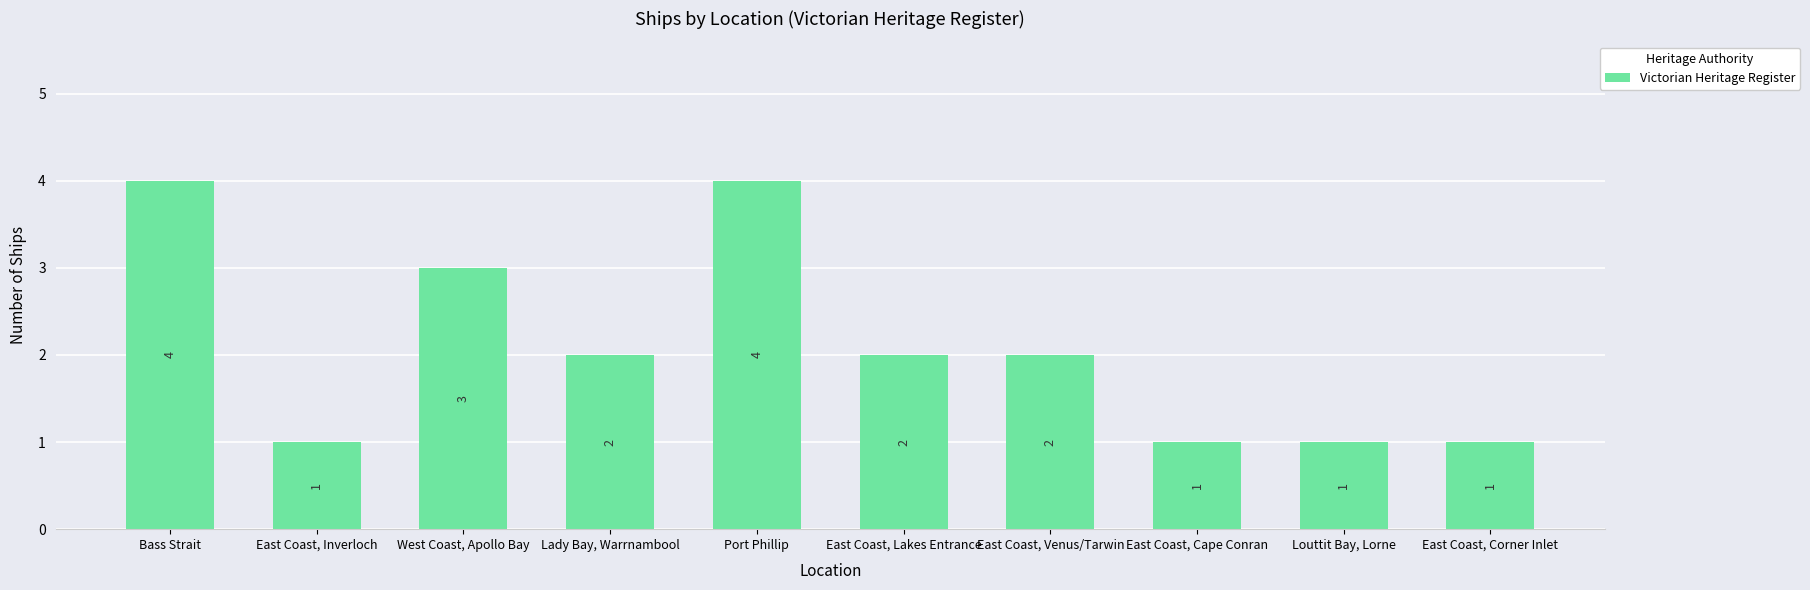

Is it true that the value at East Coast, Lakes Entrance is 2?

True